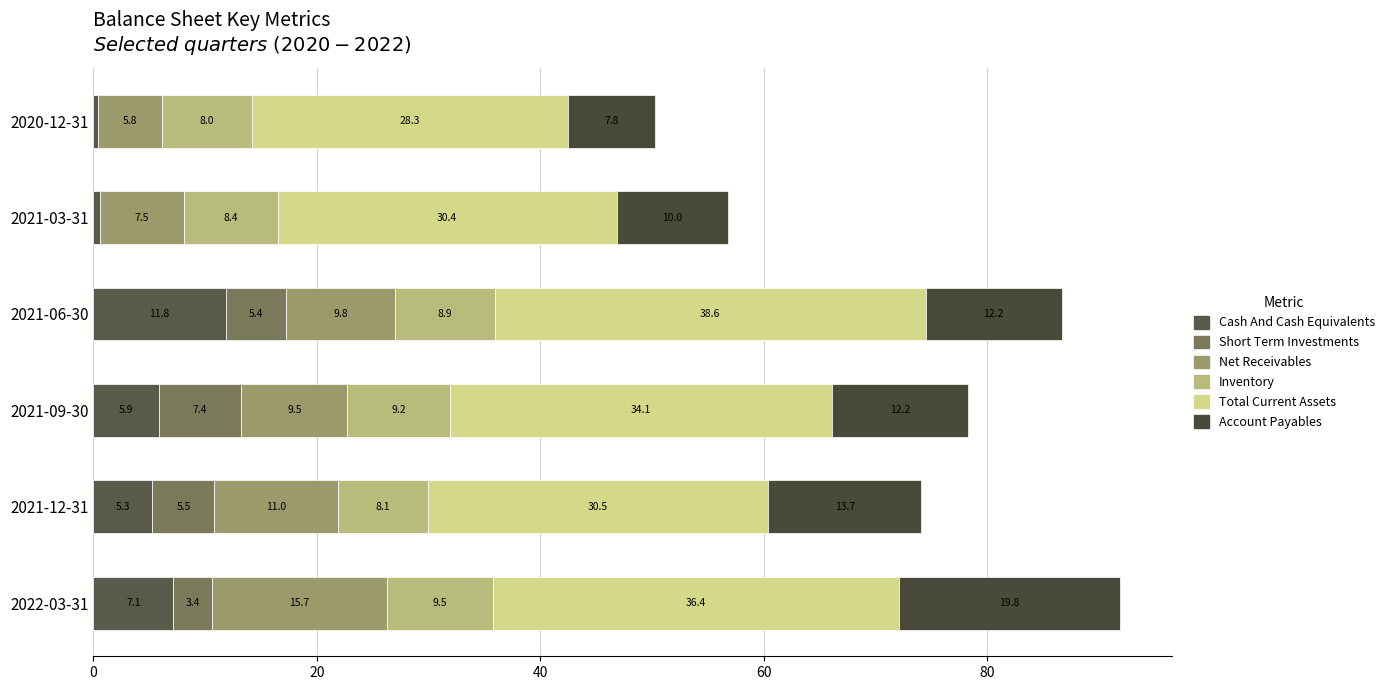

How many values in the Cash And Cash Equivalents series exceed 5?

4